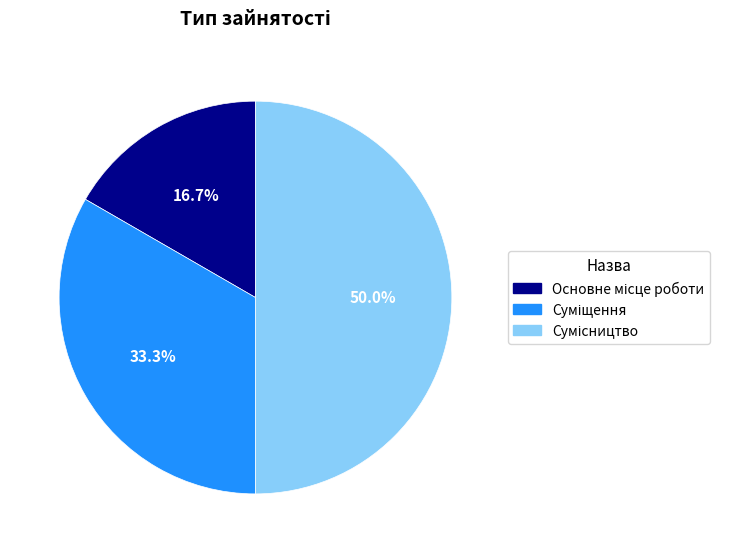

Between Суміщення and Основне місце роботи, which is larger?

Суміщення